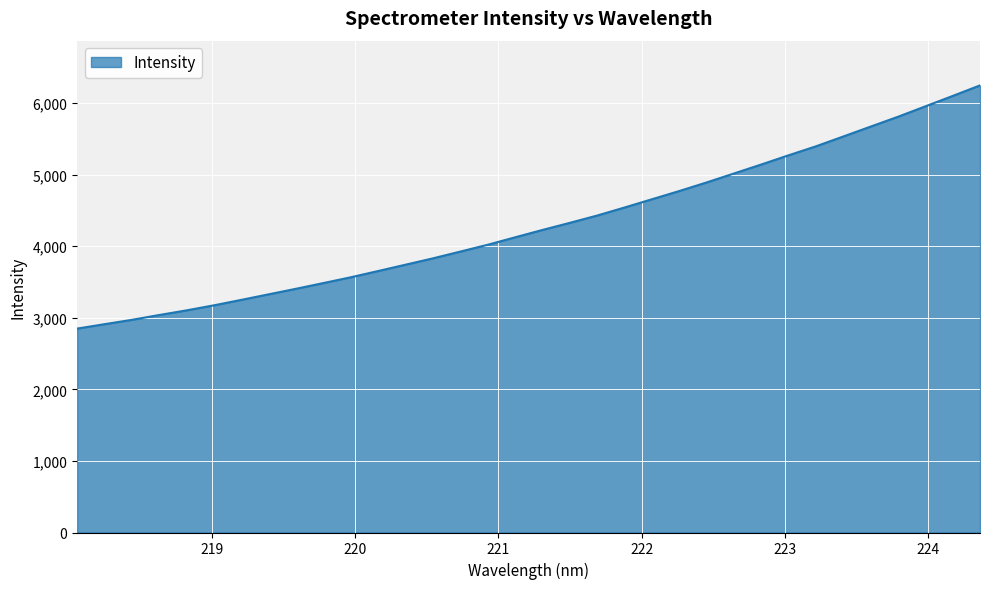

What is the difference between the maximum and minimum values?

3397.3